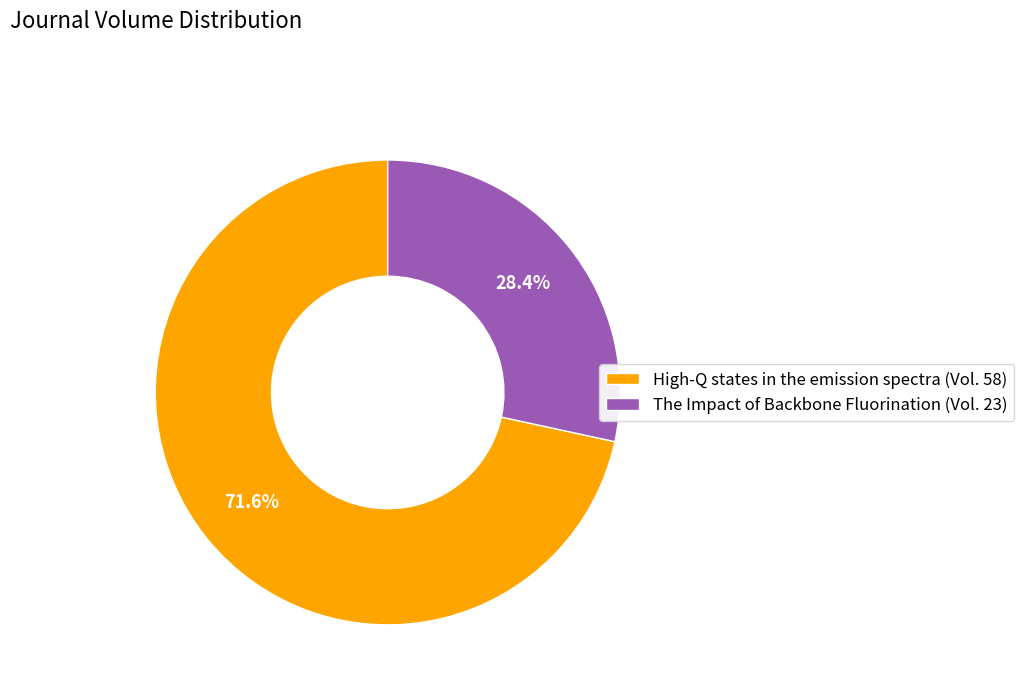

Between High-Q states in the emission spectra and The Impact of Backbone Fluorination, which is larger?

High-Q states in the emission spectra